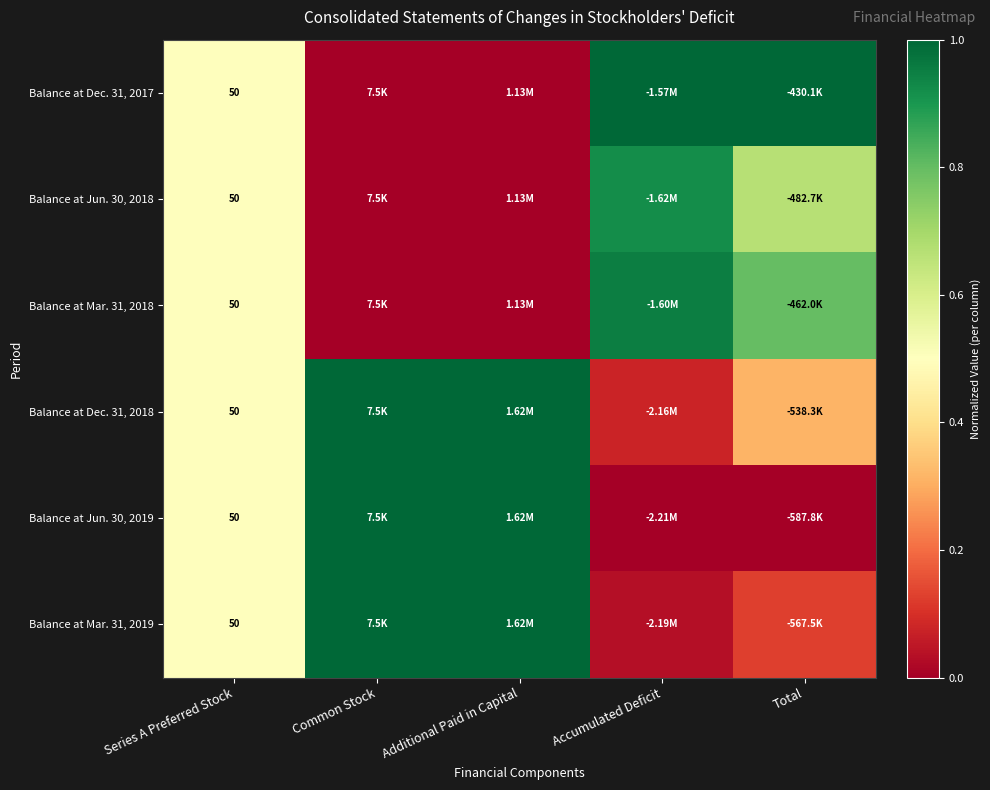

How many data points does each series have?

5